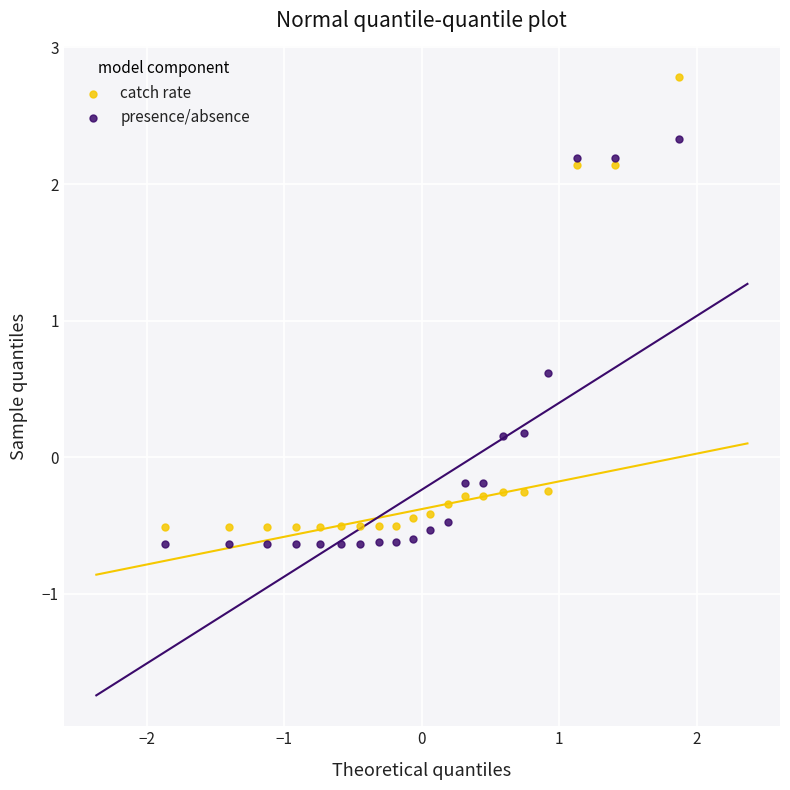

In the catch rate series, what Y value is closest to 1?

2.1